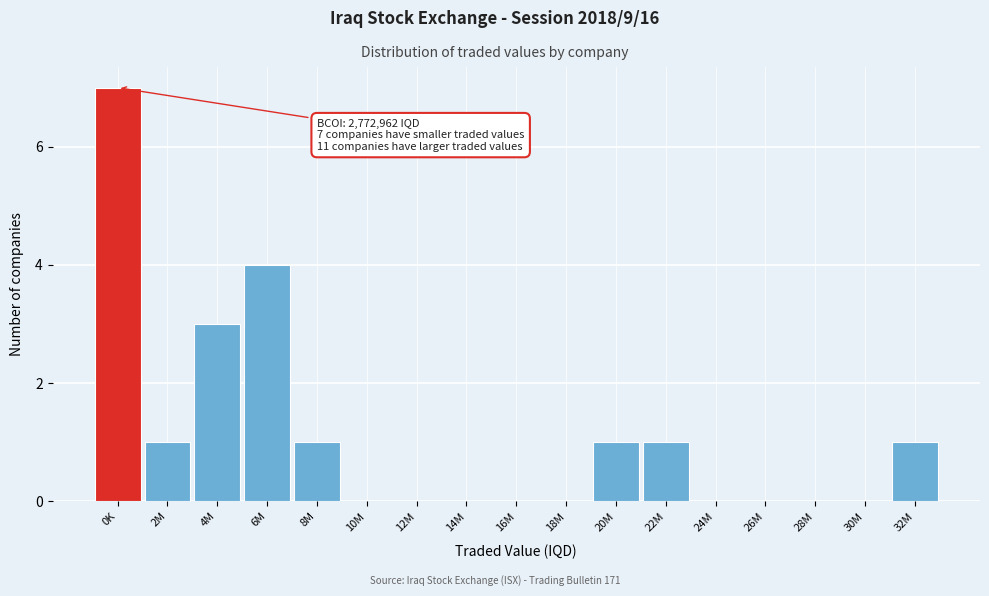

Reading left to right, transcribe all the data shown in this chart.

0K=7	2M=1	4M=3	6M=4	8M=1	10M=0	12M=0	14M=0	16M=0	18M=0	20M=1	22M=1	24M=0	26M=0	28M=0	30M=0	32M=1